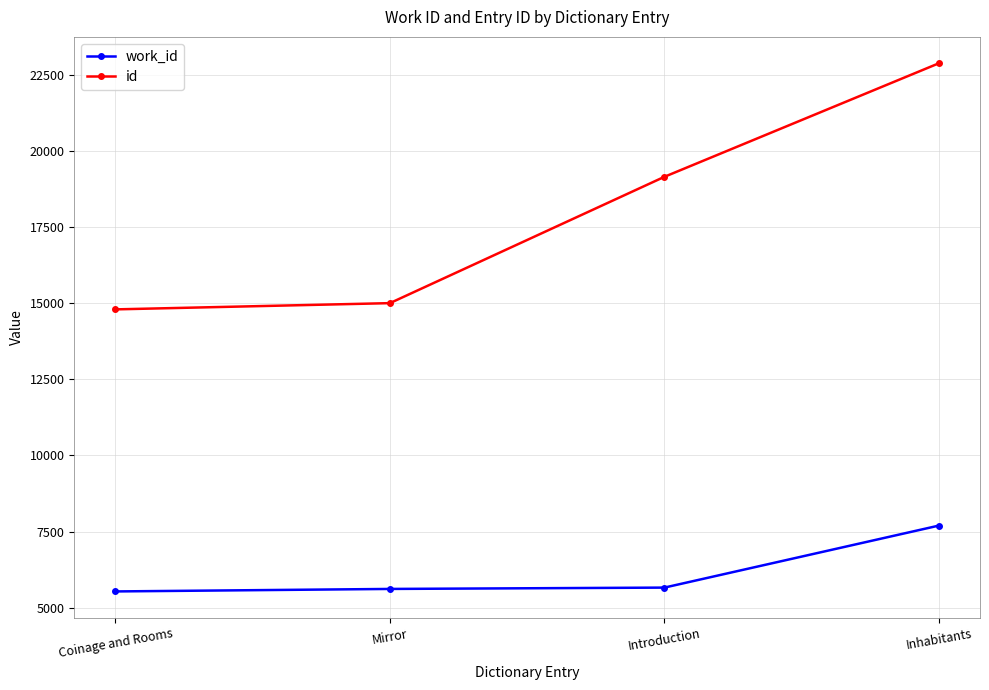

True or false: id and work_id intersect in this chart.

False